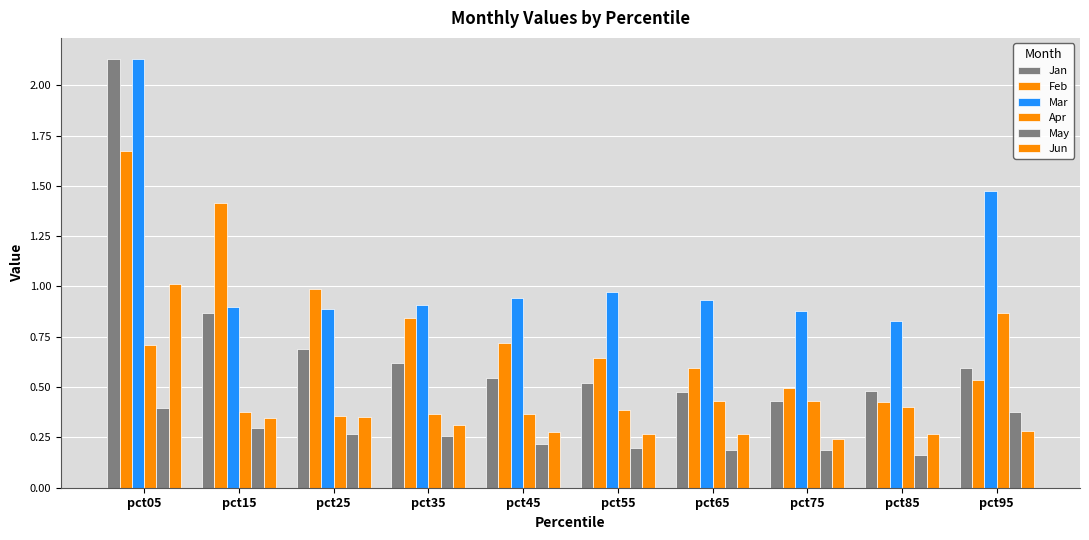

Are the bars horizontal?

No